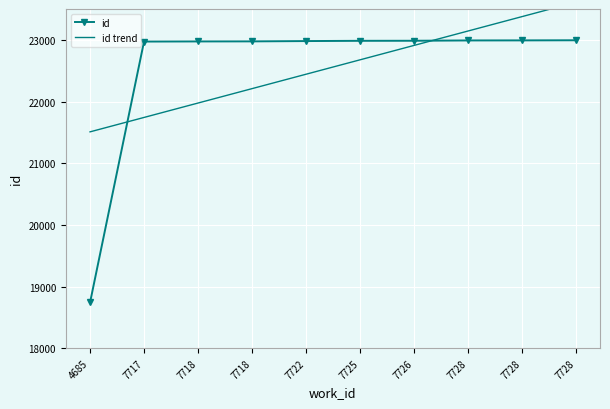

Reading right to left, list all the values displayed in this chart.

id: 22993.0	22991.0	22990.0	22985.0	22984.0	22980.0	22975.0	22974.0	22972.0	18741.0
id trend: 23608.9	23375.5	23142.1	22908.6	22675.2	22441.8	22208.4	21974.9	21741.5	21508.1